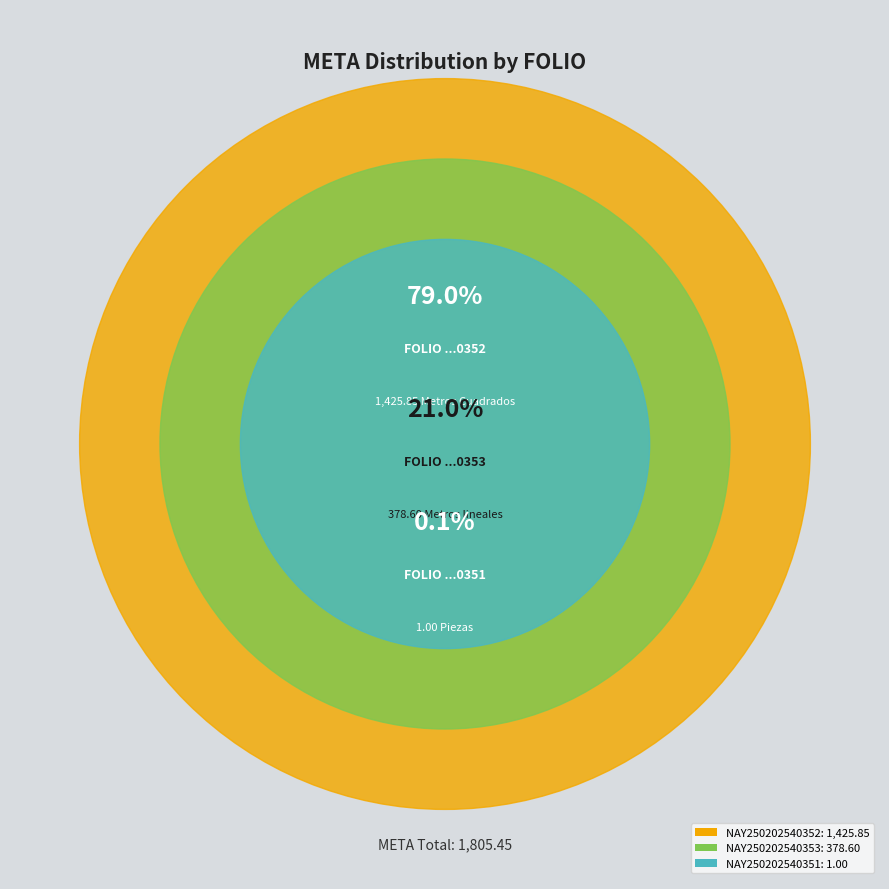

What is the change in value from NAY250202540351 to NAY250202540353?

+377.6